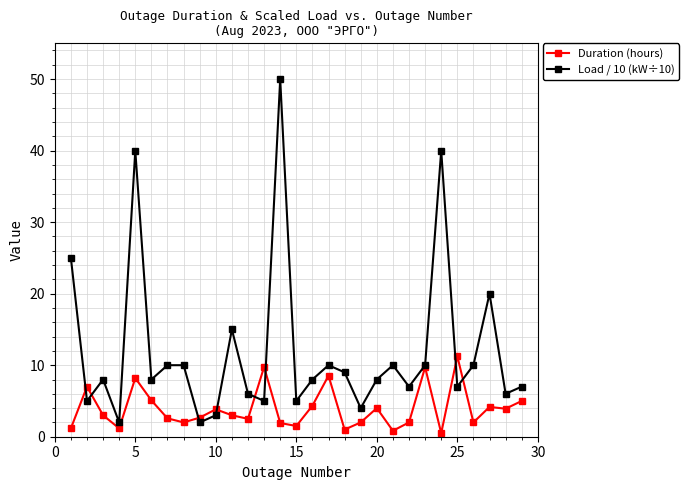

What is the sum of all Load / 10 (kW÷10) values?

350.0